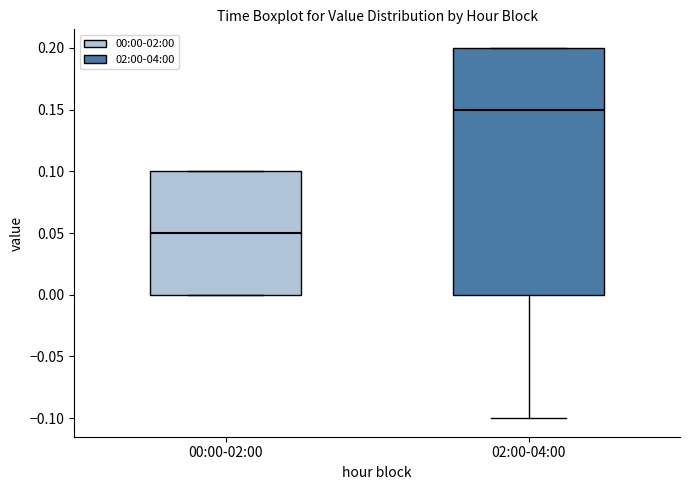

Reading left to right, transcribe this box plot: for each box, give where its median line is, the range the box spans, and where its two whiskers end, as read against the y-axis. The values are not printed on the chart, so give them approximately, as read against the axis.

00:00-02:00: median 0.05, box 0.00 to 0.10, whiskers 0.00 to 0.10
02:00-04:00: median 0.15, box 0.00 to 0.20, whiskers -0.10 to 0.20